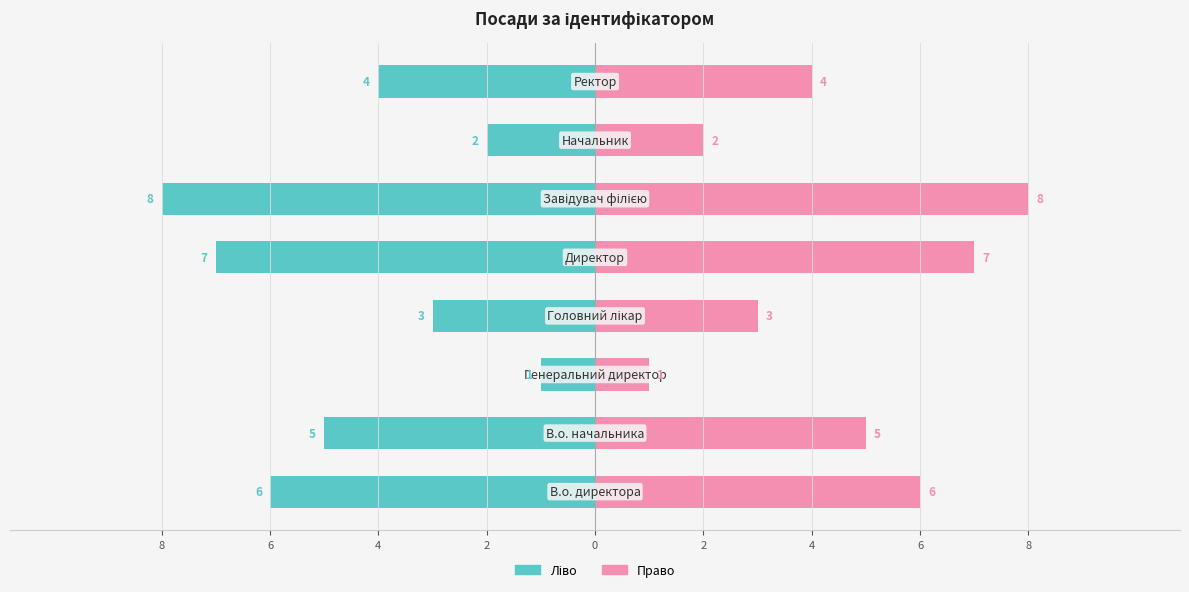

What is the highest value of the Ідентифікатор (право) series?

8